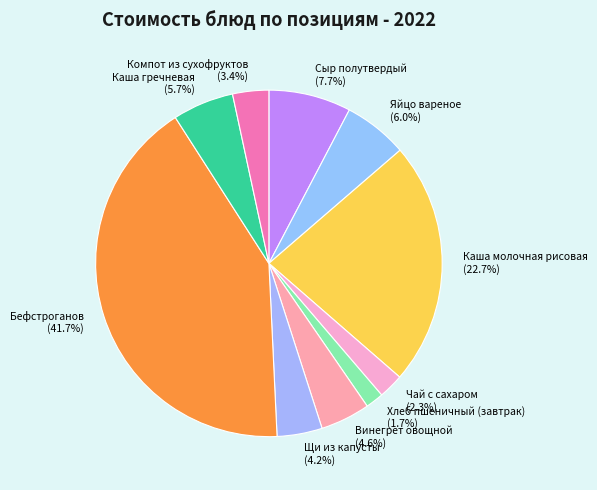

How many segments does this pie chart have?

10